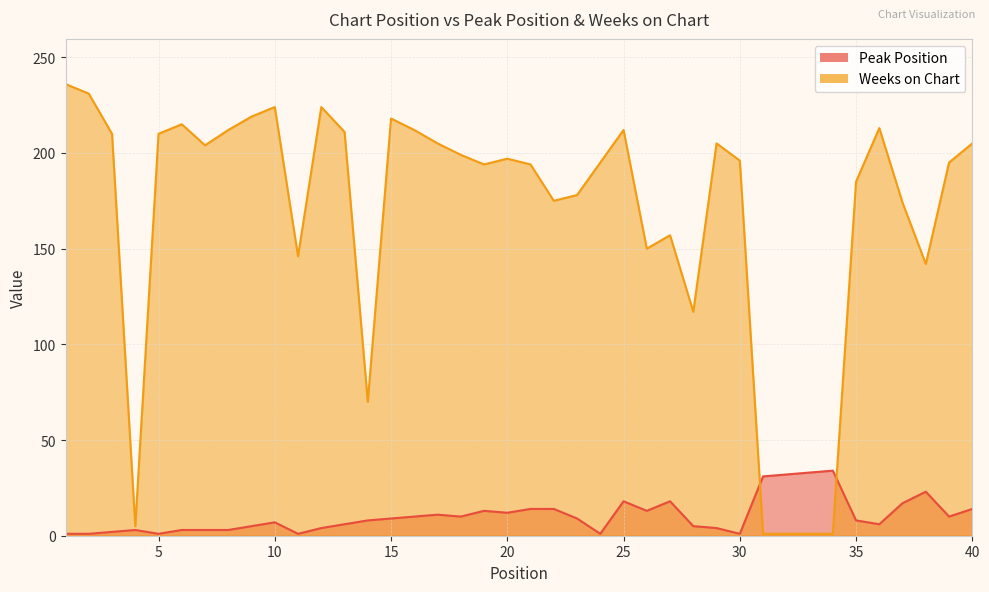

What is the total value across all series at 13?

217